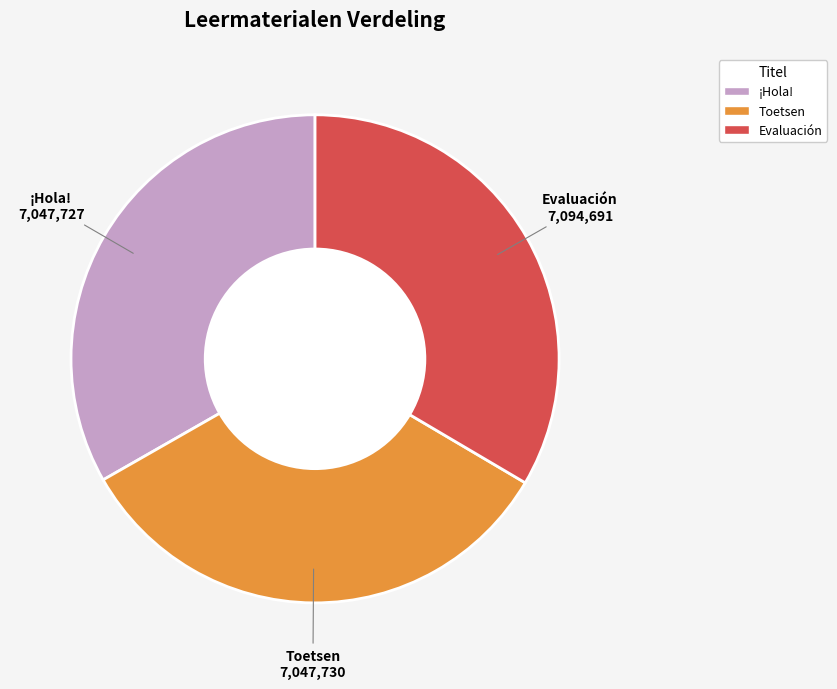

How many slices are in this pie chart?

3